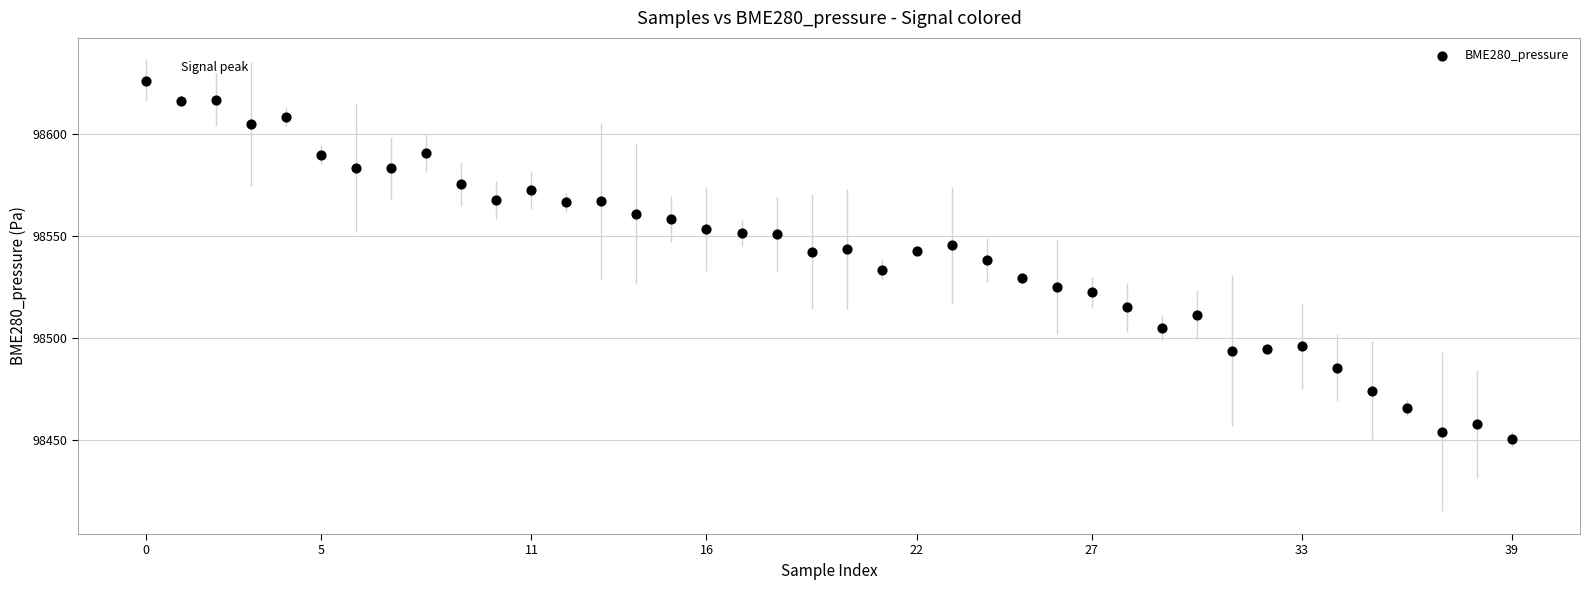

What is the range of Y values (max minus min)?

175.8